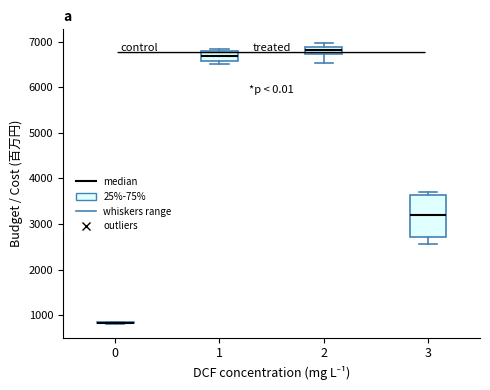

Where does the median line of the box at x = 2 sit on the y-axis? The values are not printed on the chart, so give them approximately, as read against the axis.

6800